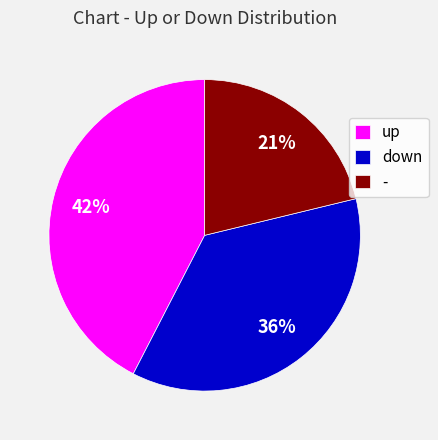

What is the ratio of the value at up to the value at -?

2.0